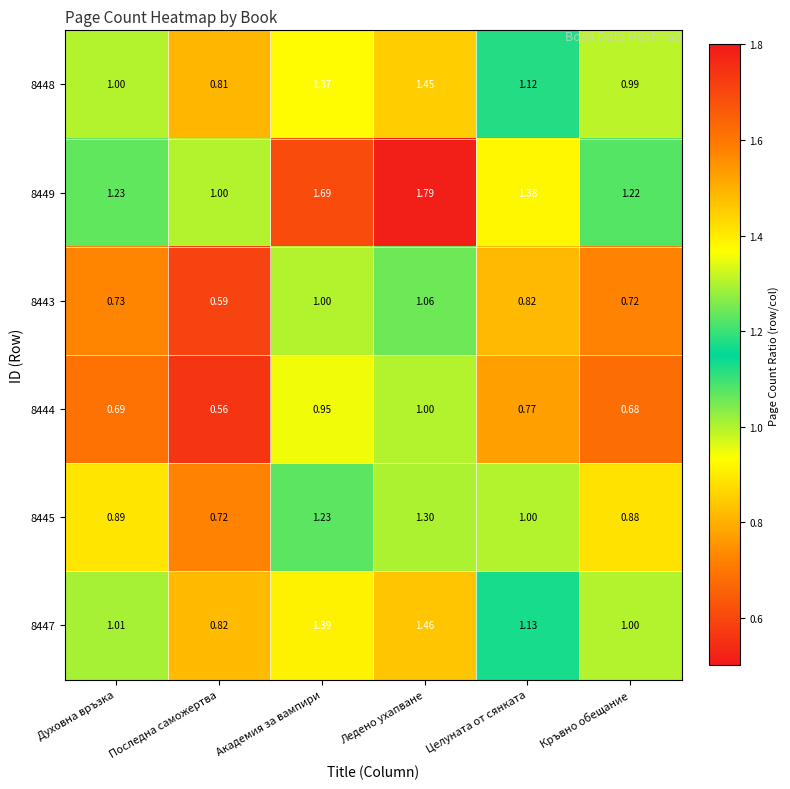

List the series in order of their peak value, lowest first.

8444, 8443, 8445, 8448, 8447, 8449